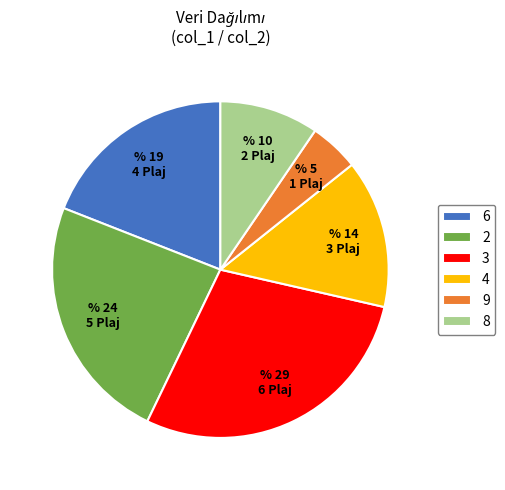

Is there a majority slice in this chart?

No